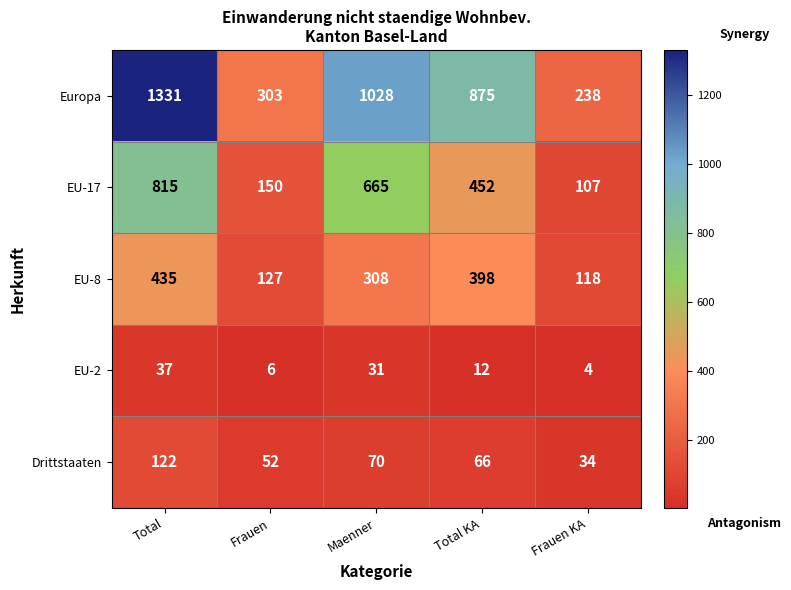

What value does the EU-2 series have at Maenner, to the nearest 10?

30